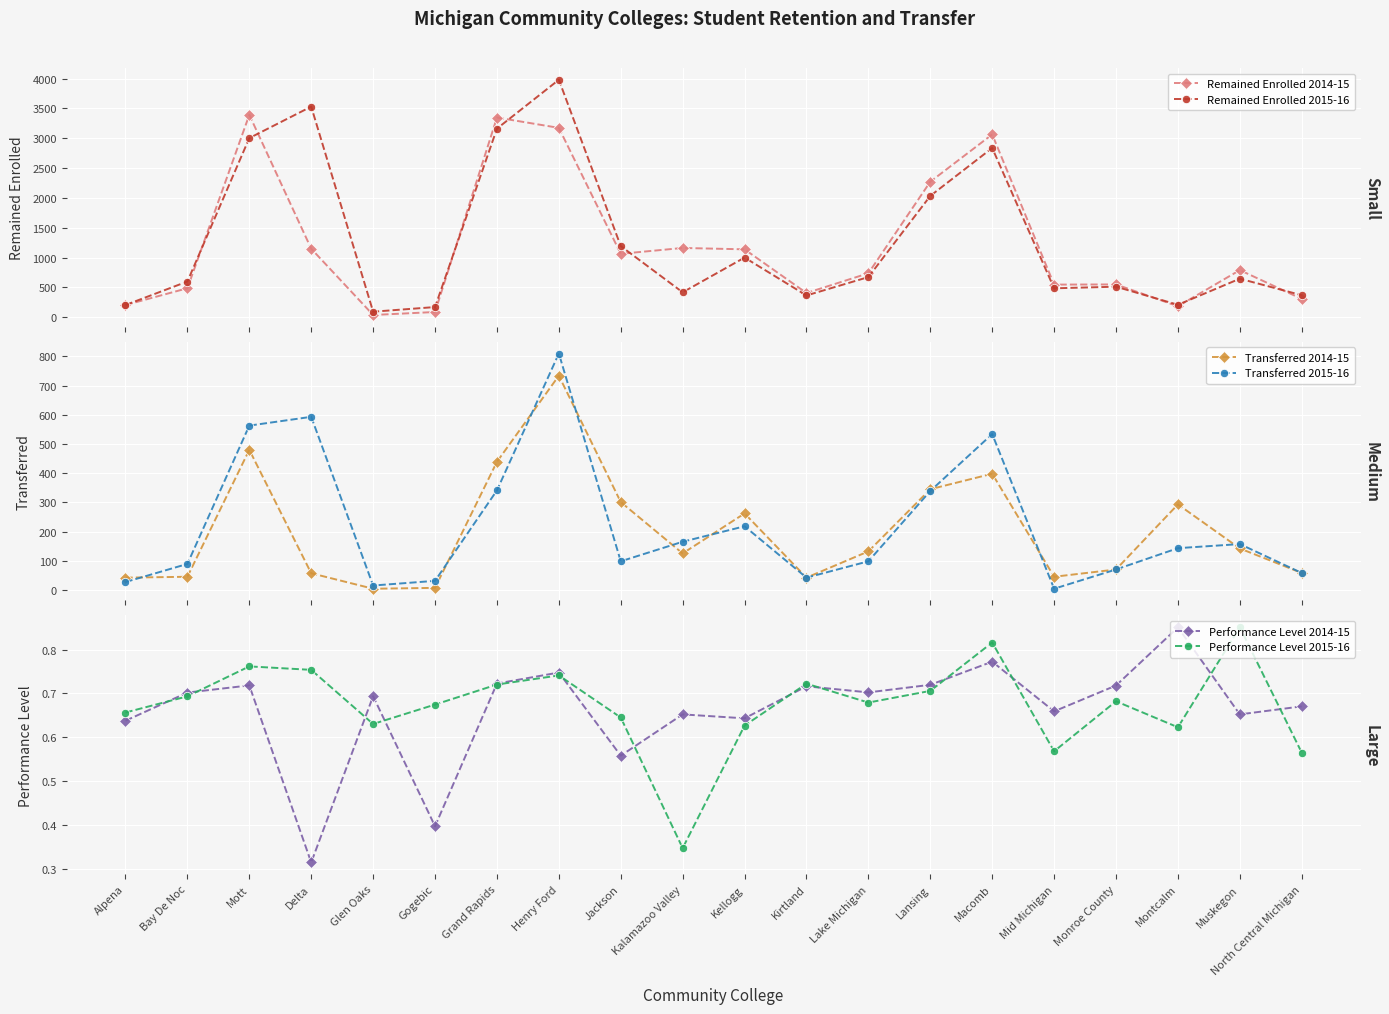

True or false: Performance Level 2015-16 has more than 2 interior local peaks.

True